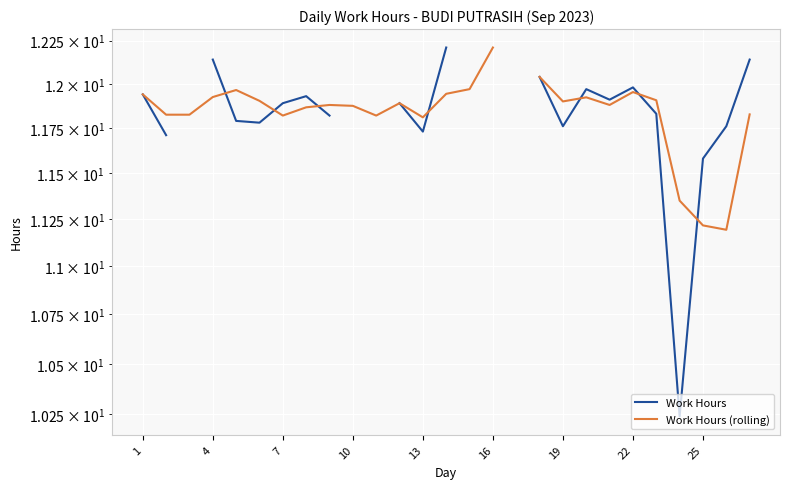

How many categories are shown in the chart?

27